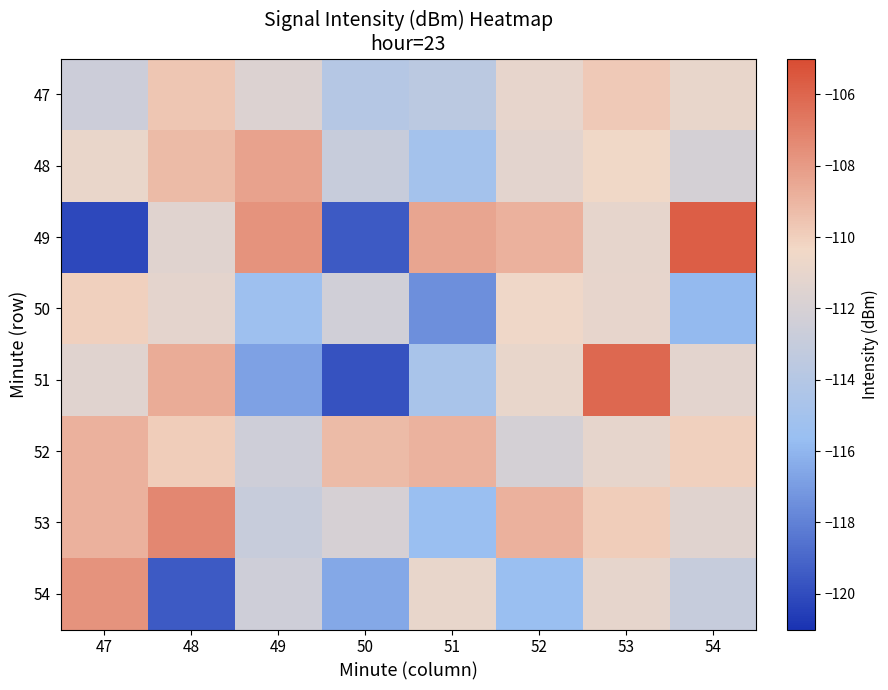

At which category is the sum across all series the highest?

53